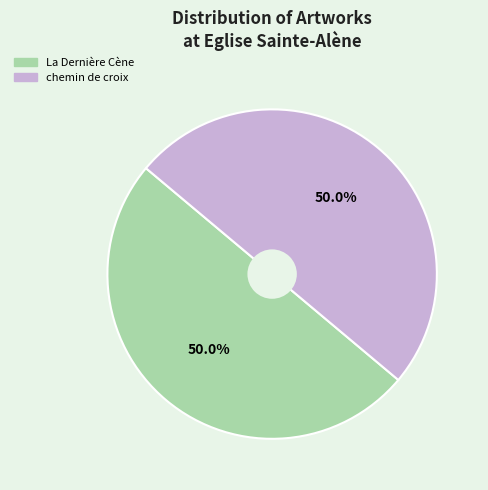

Approximately how many times larger is the value at chemin de croix compared to La Dernière Cène?

1.0